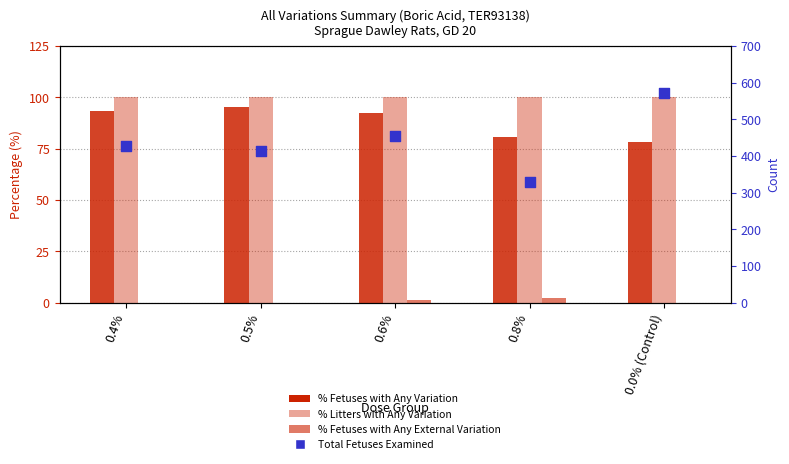

Which series has the widest spread of Y values?

Total Fetuses Examined